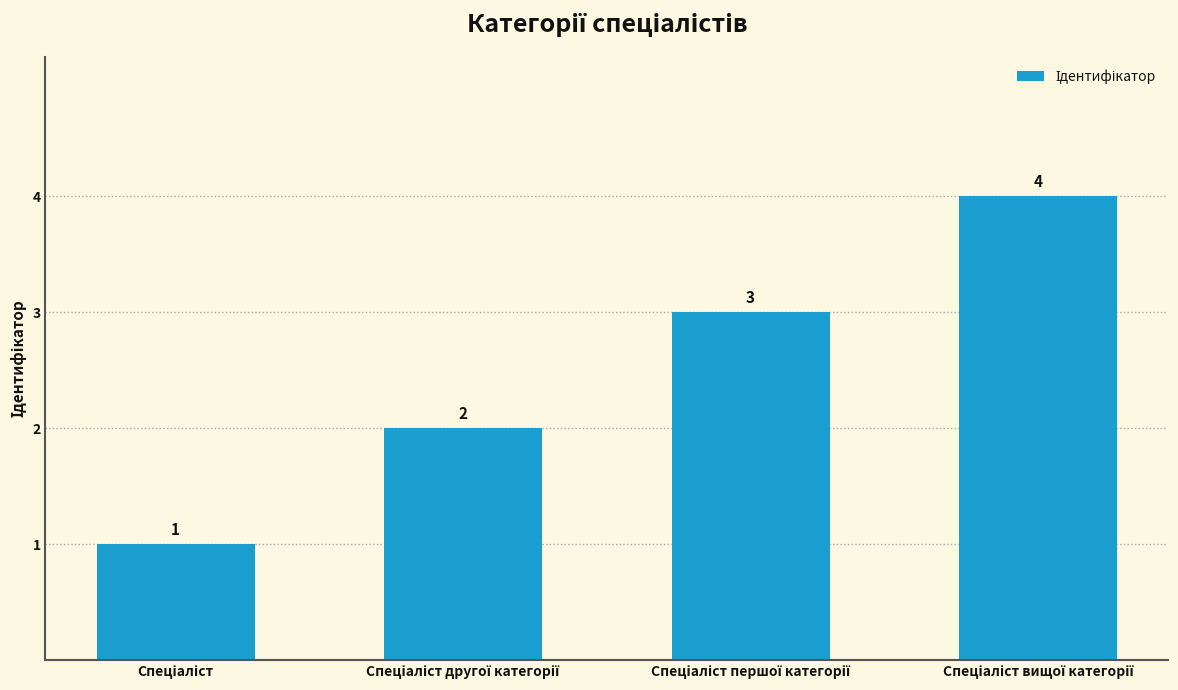

What is the greatest value displayed?

4